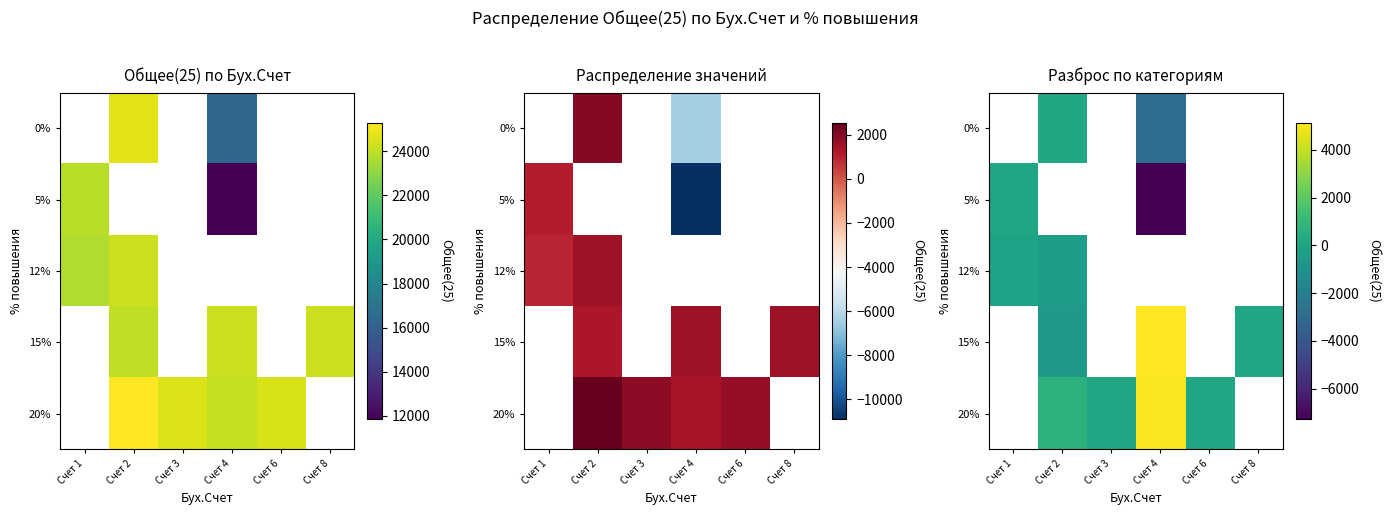

At which label does 5% first exceed -7279?

Счет 1